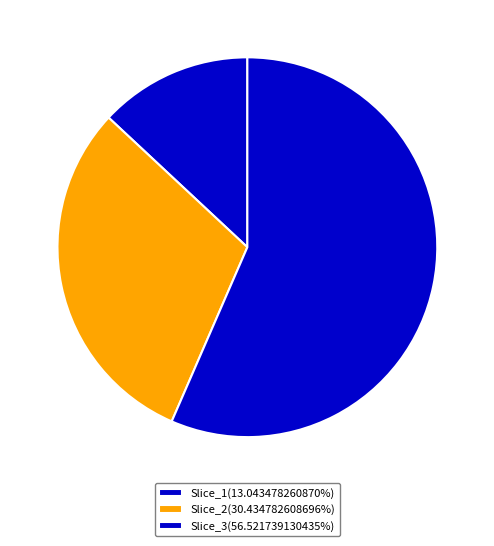

Rank the categories by value from lowest to highest.

Range #1: 3, Range #1: 7, Range #1: 13